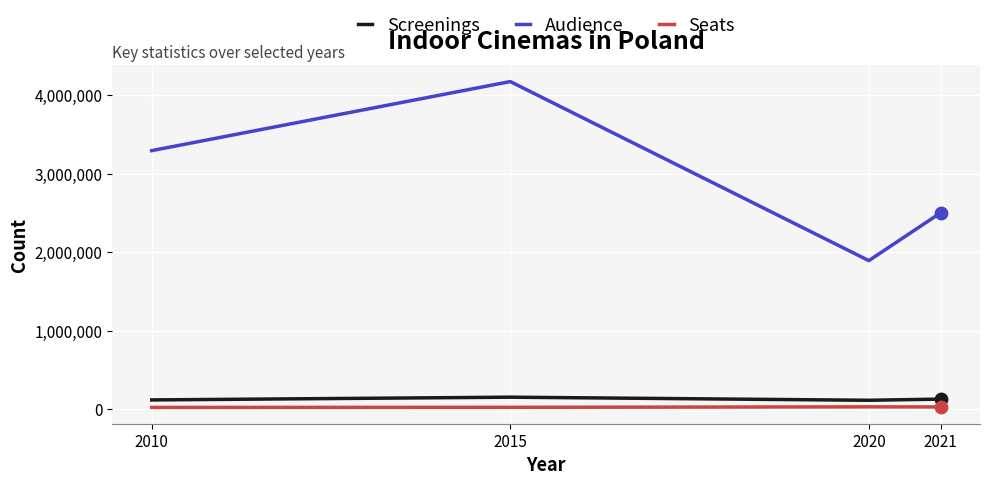

What is the total value across all series at 2010?

3444269